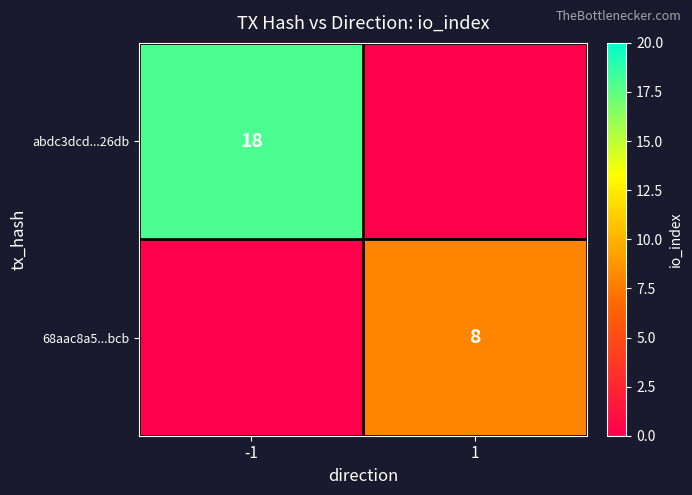

The abdc3dcd...26db series shows 18 at -1. True or false?

True